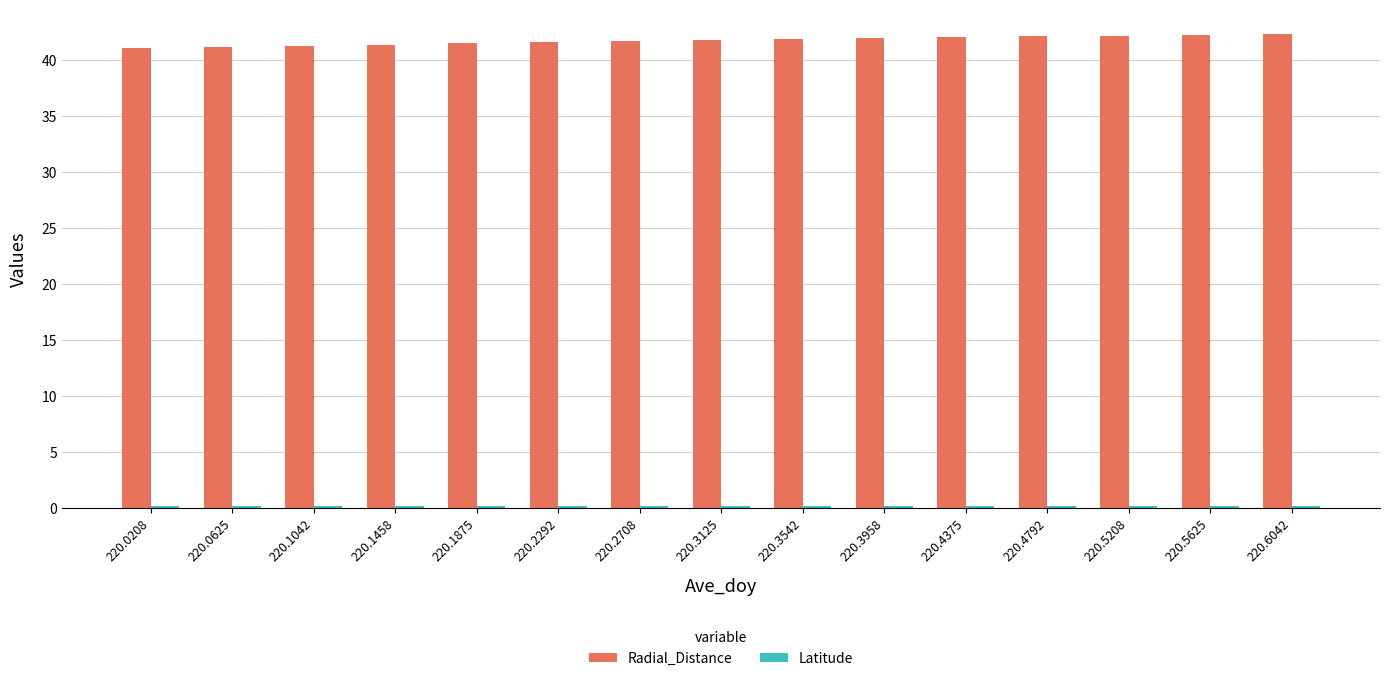

What is the spread (max minus min) of values at 220.1042?

41.1